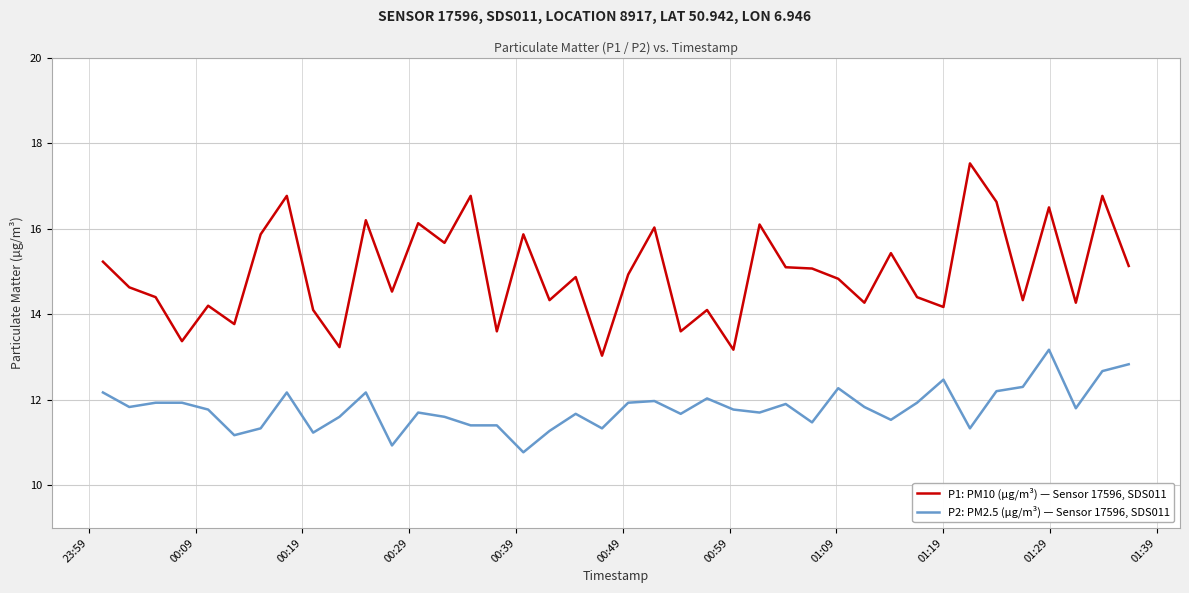

What is the sum of all P1: PM10 (µg/m³) — Sensor 17596, SDS011 values?

598.9